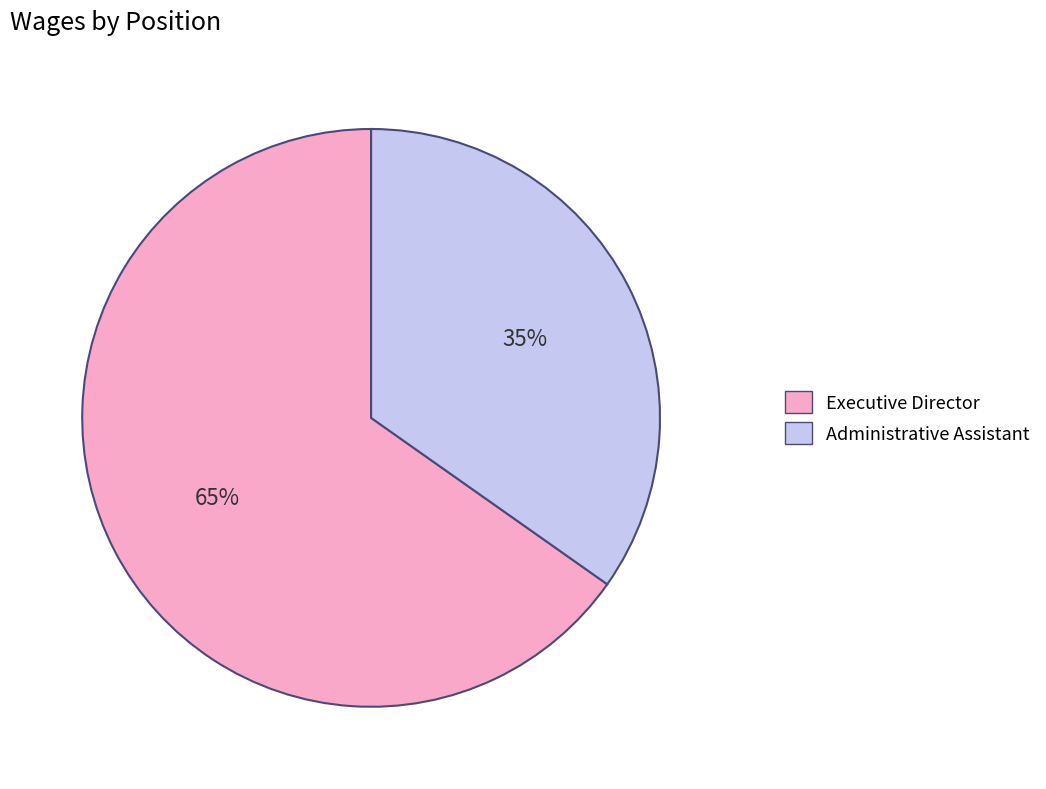

What is the largest slice in the pie chart?

Executive Director